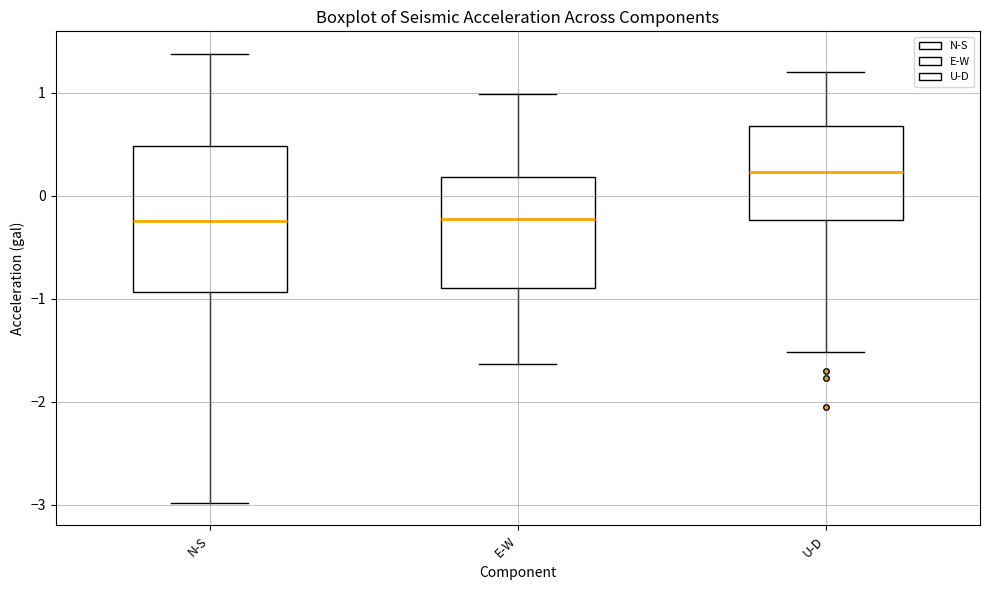

Reading left to right, transcribe this box plot: for each box, give where its median line is, the range the box spans, and where its two whiskers end, as read against the y-axis. The values are not printed on the chart, so give them approximately, as read against the axis.

N-S: median -0.2, box -0.9 to 0.5, whiskers -3.0 to 1.4
E-W: median -0.2, box -0.9 to 0.2, whiskers -1.6 to 1.0
U-D: median 0.2, box -0.2 to 0.7, whiskers -1.5 to 1.2